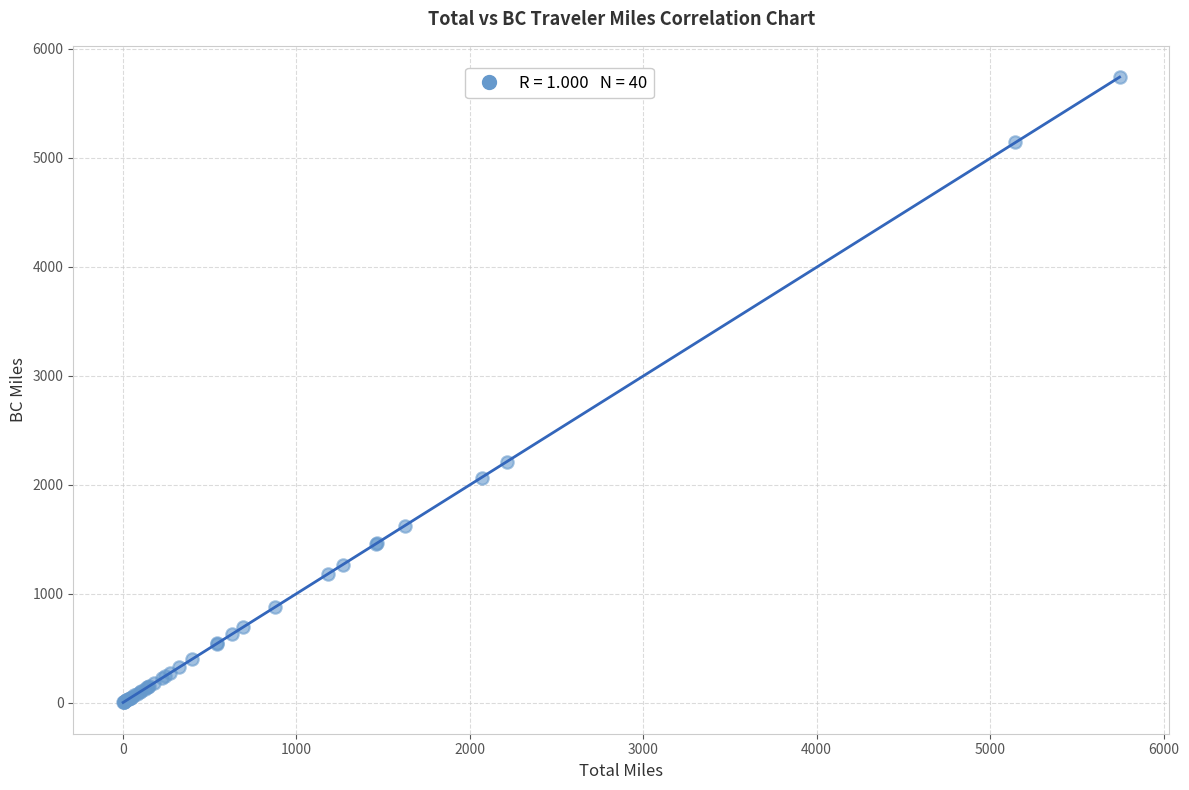

What Y value in the scatter plot is closest to 2870?

2205.5